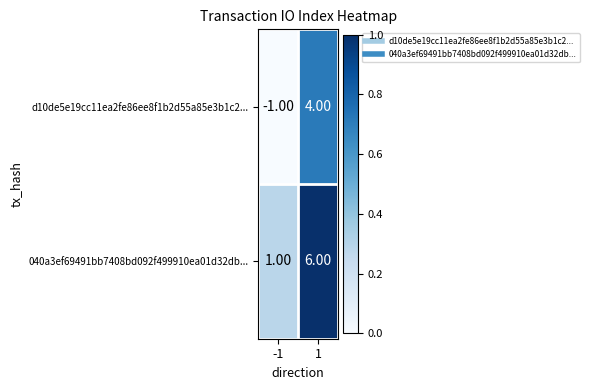

List the series in order of their peak value, lowest first.

d10de5e19cc11ea2fe86ee8f1b2d55a85e3b1c2..., 040a3ef69491bb7408bd092f499910ea01d32db...